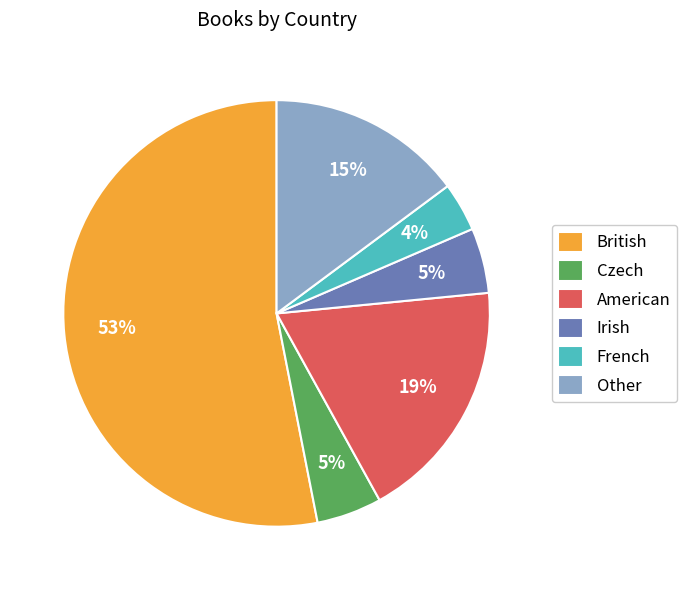

To the nearest percent, what is the difference between the largest and smallest slice percentages?

49%